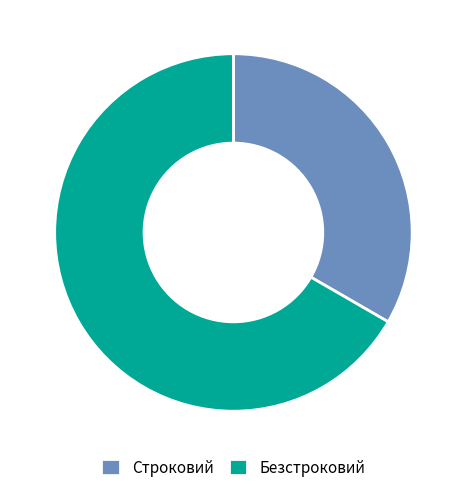

Is it true that Строковий is 33% of the pie?

True